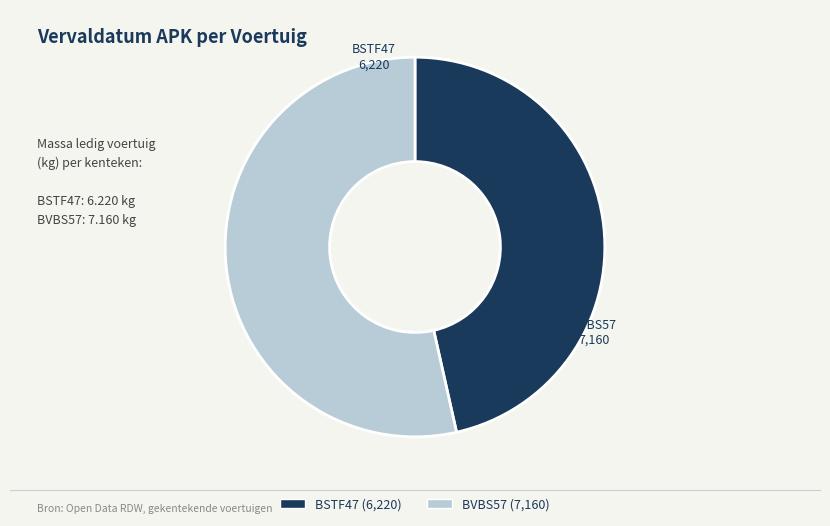

Rank the categories by value from highest to lowest.

BVBS57, BSTF47